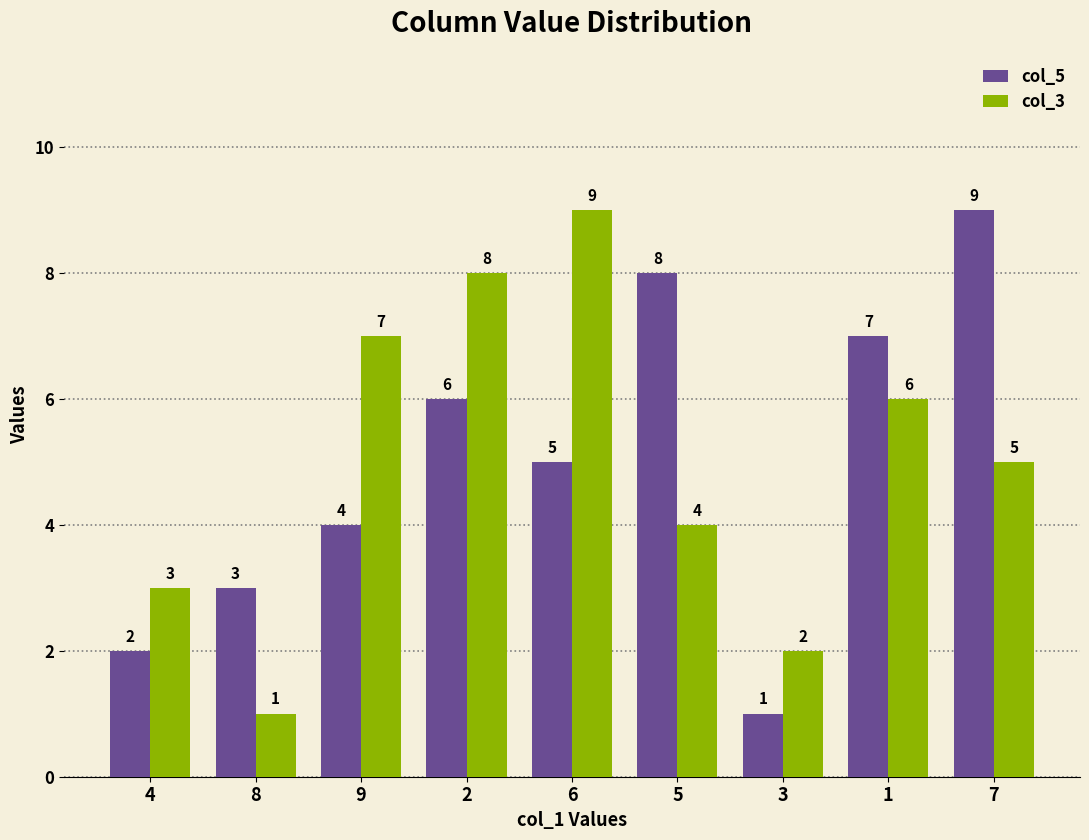

List the labels in order of col_5 value, largest first.

7, 5, 1, 2, 6, 9, 8, 4, 3